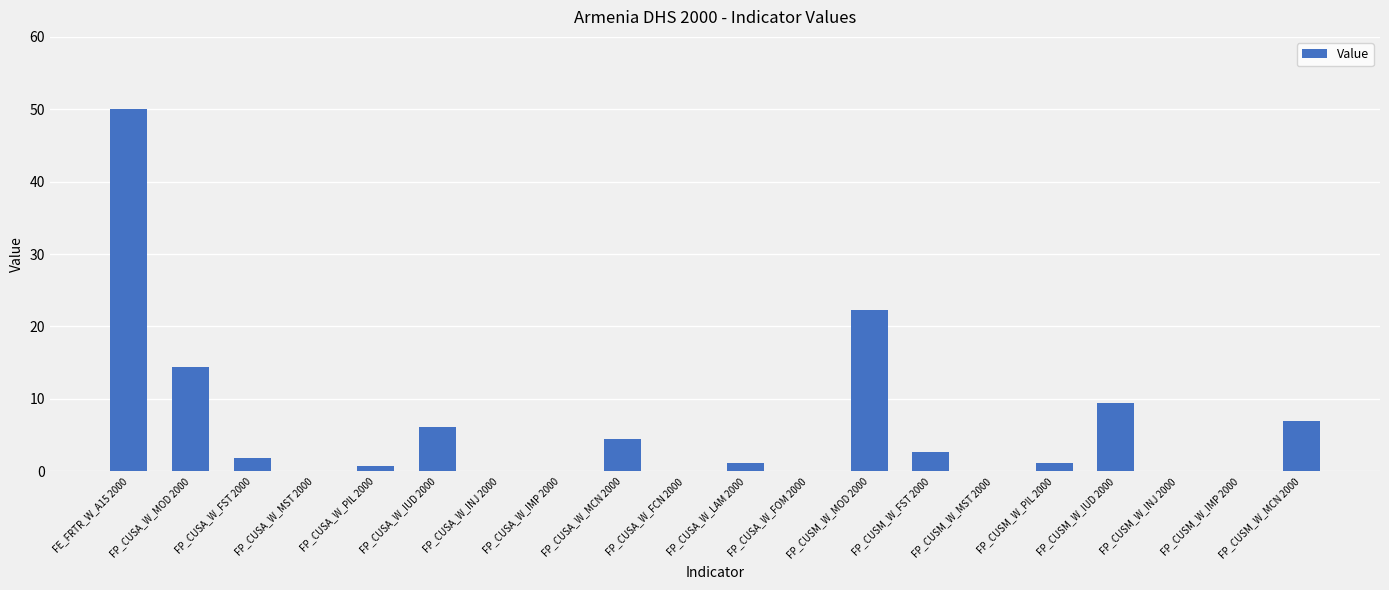

What is the sum of all values?

121.2